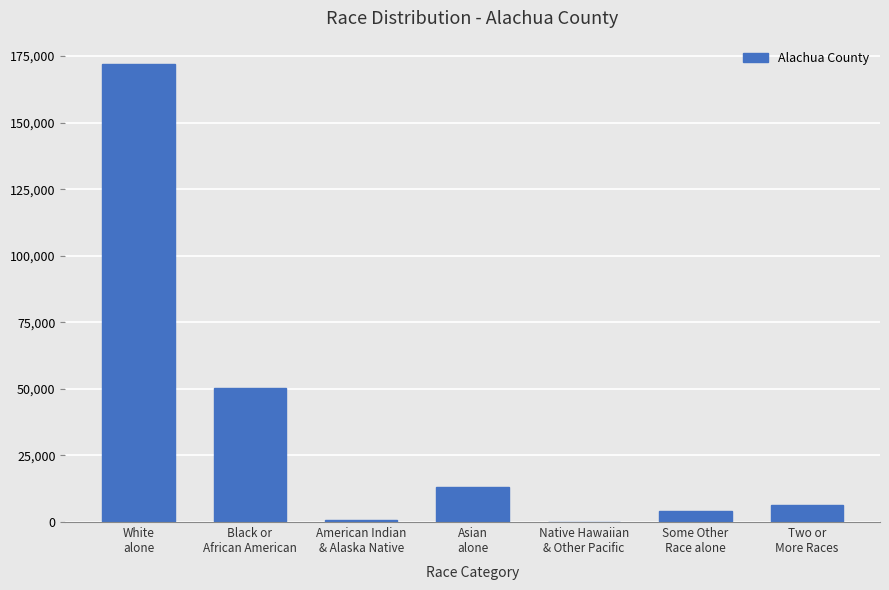

At which label is the value closest to 86145?

Black or
African American